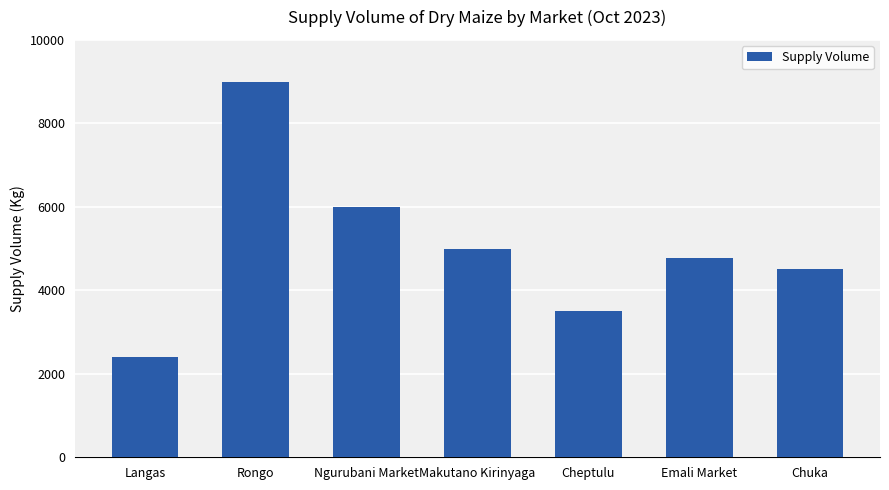

List the labels in order of value, largest first.

Rongo, Ngurubani Market, Makutano Kirinyaga, Emali Market, Chuka, Cheptulu, Langas